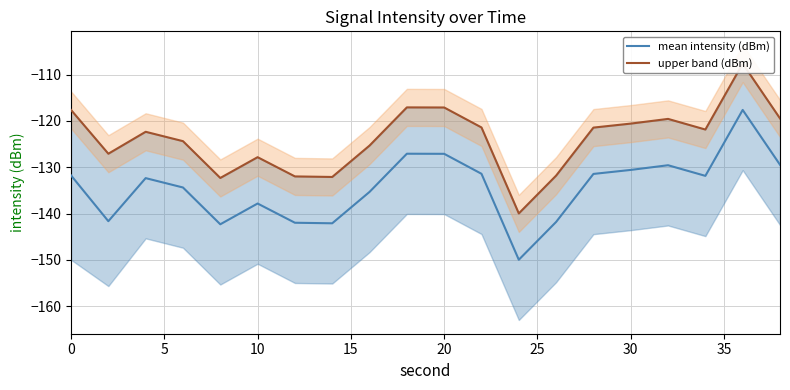

What value does the mean intensity (dBm) series have at 30?

-130.6